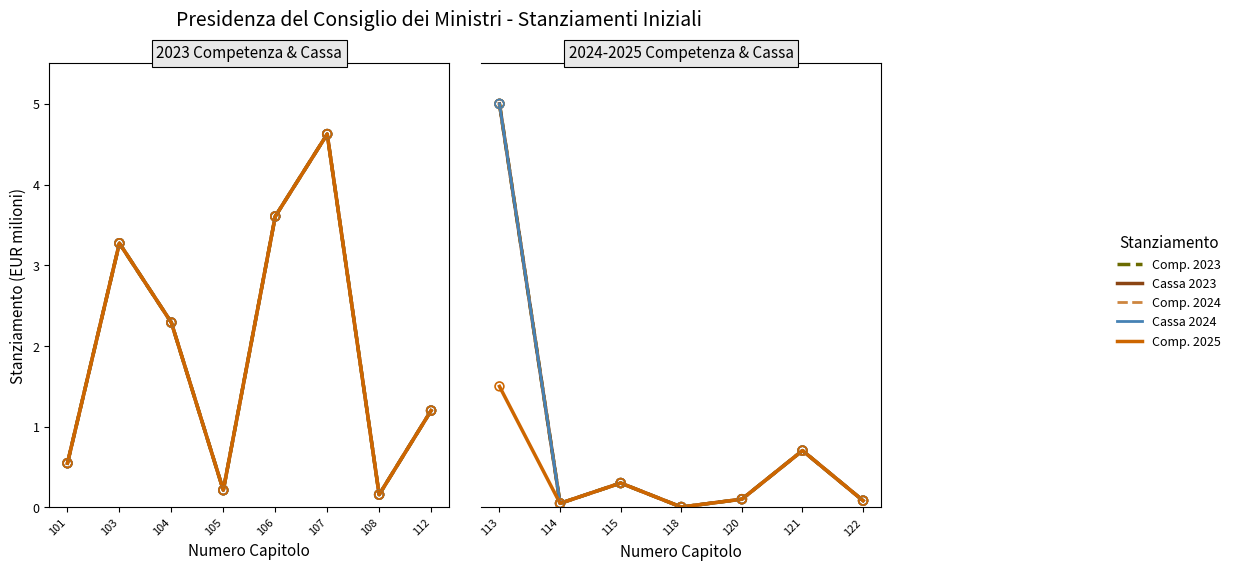

Is the value of Stanziamento Iniziale di Competenza 2024 at 118 greater than the value of Stanziamento Iniziale di Cassa 2023 at 114?

No